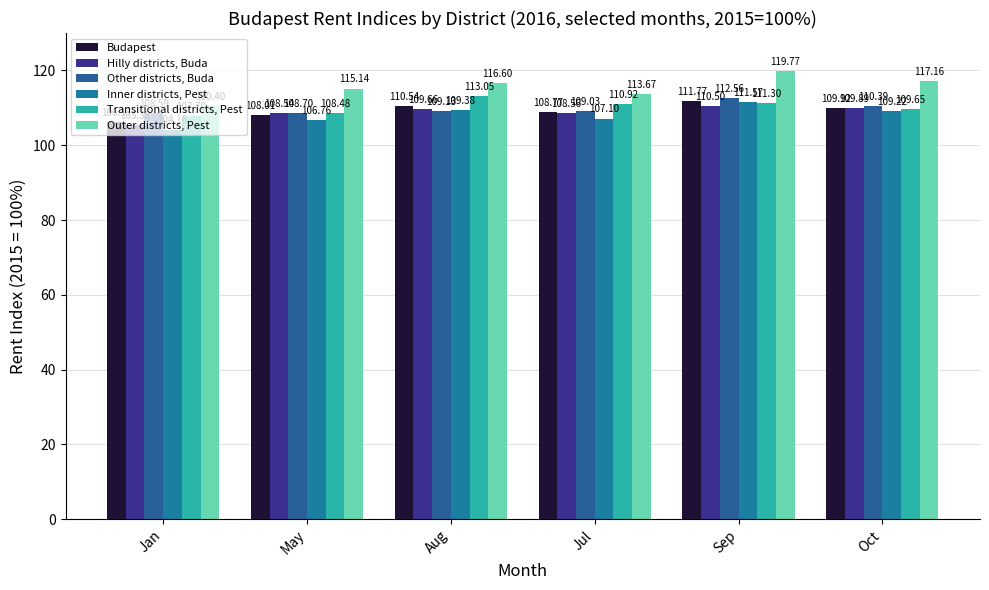

List the labels in order of Outer districts, Pest value, largest first.

Sep, Oct, Aug, May, Jul, Jan